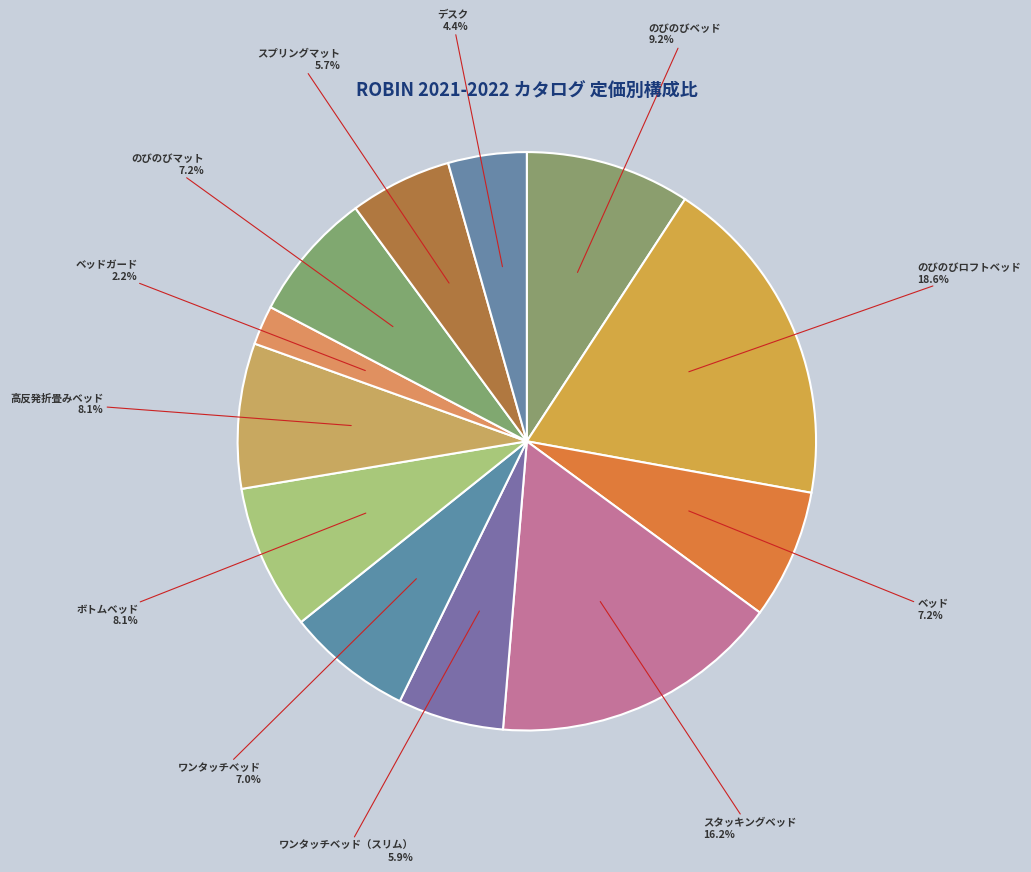

Which category has the biggest portion of the pie?

のびのびロフトベッド